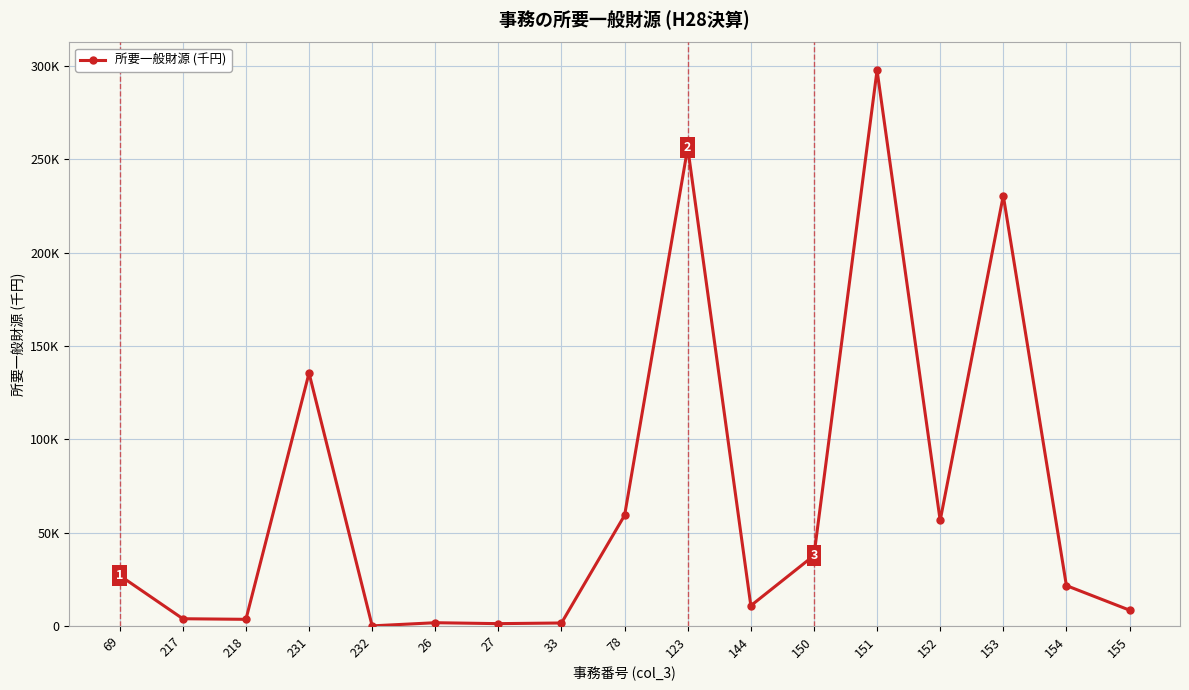

Rank the categories by value from lowest to highest.

232, 27, 33, 26, 218, 217, 155, 144, 154, 69, 150, 152, 78, 231, 153, 123, 151